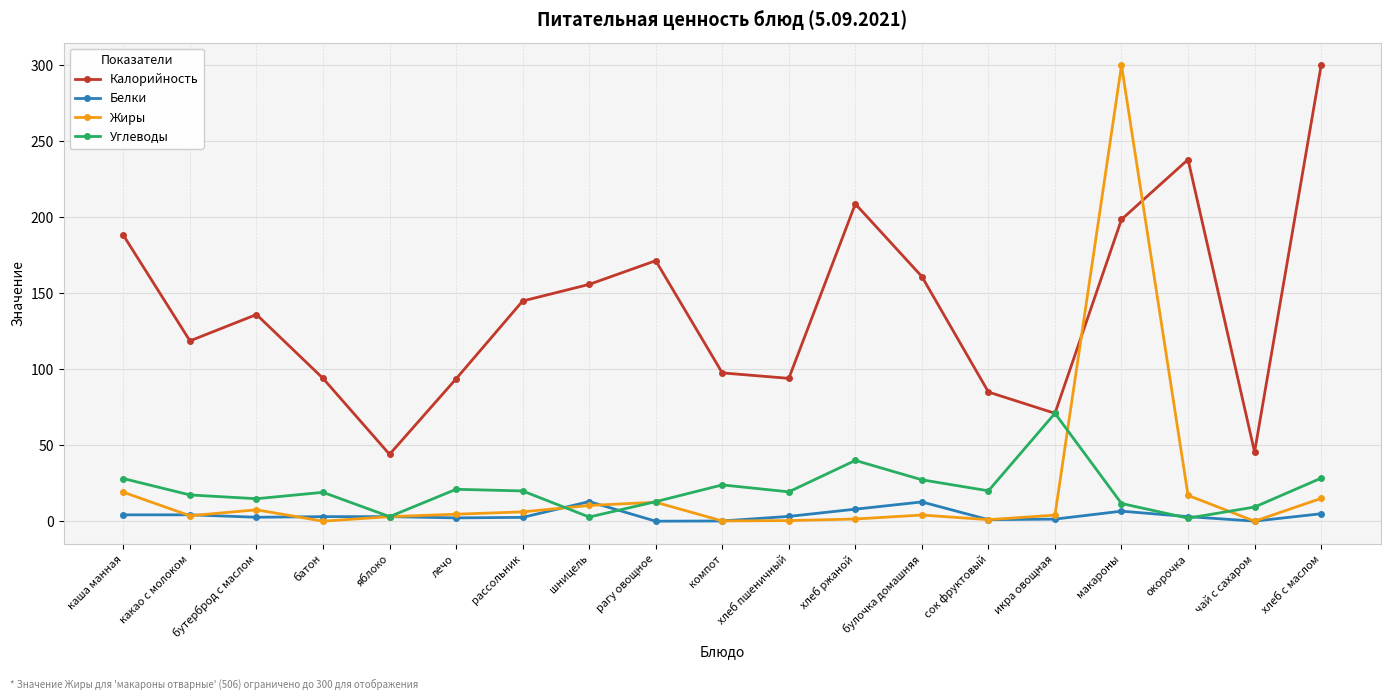

What is the lowest value of the Калорийность series?

44.0